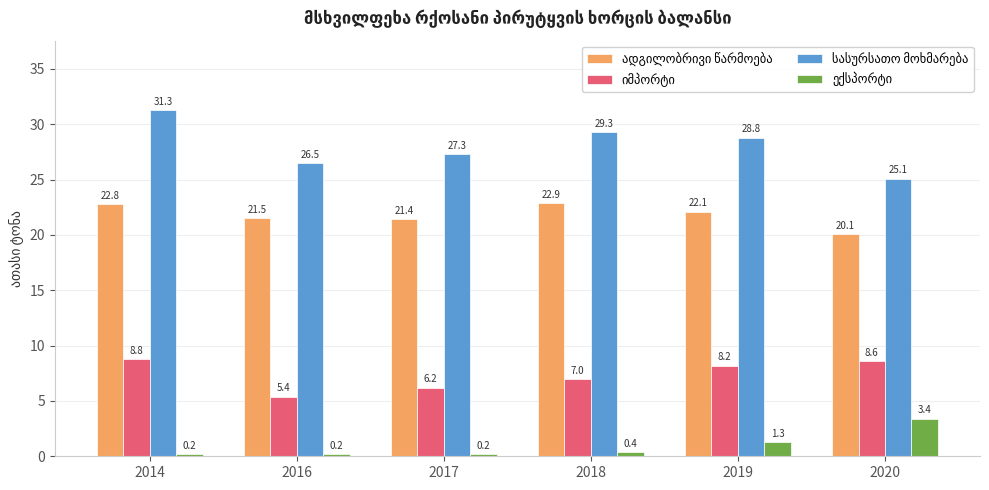

What is the maximum value shown in the chart?

31.3